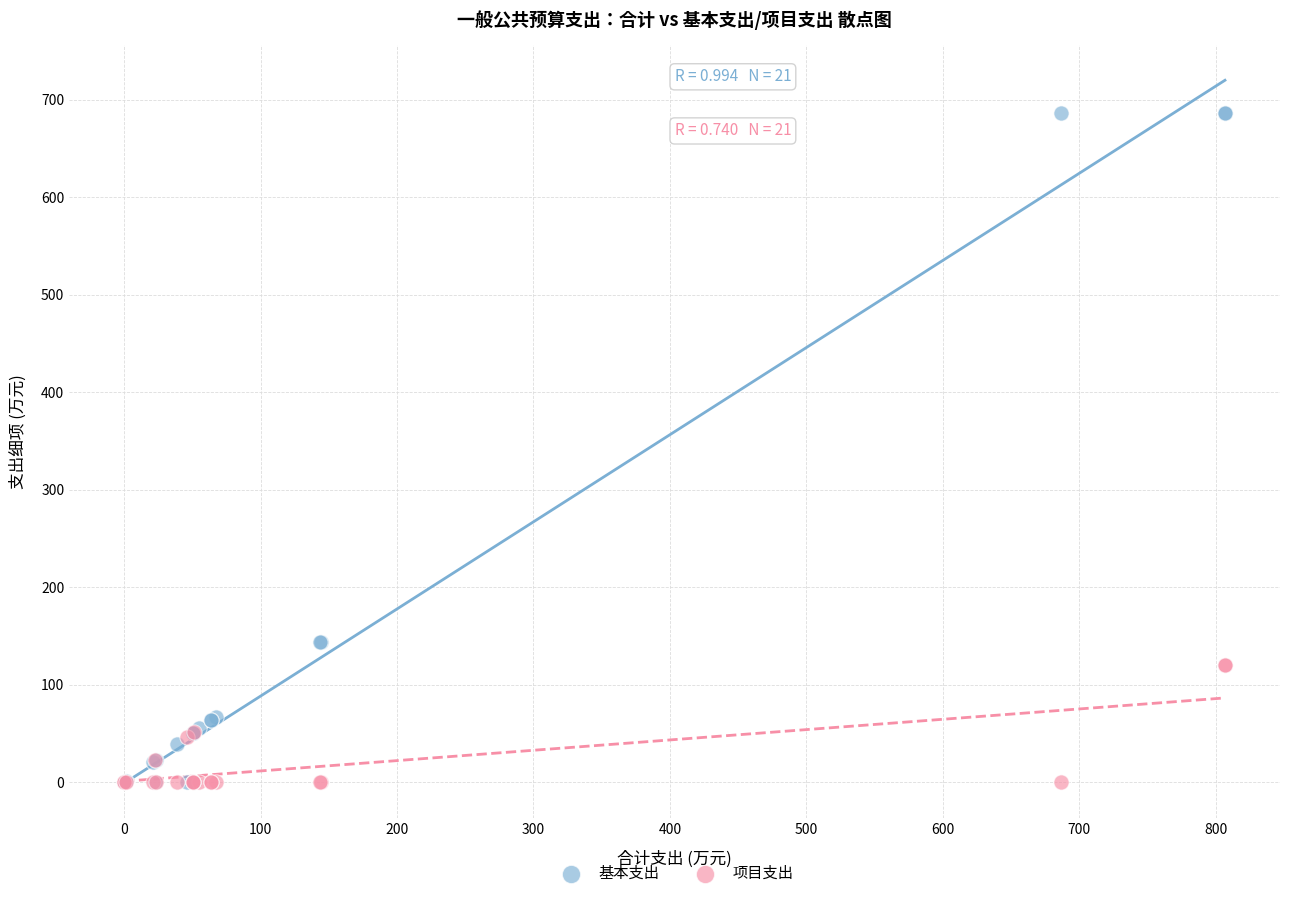

Which series reaches the maximum Y coordinate?

基本支出